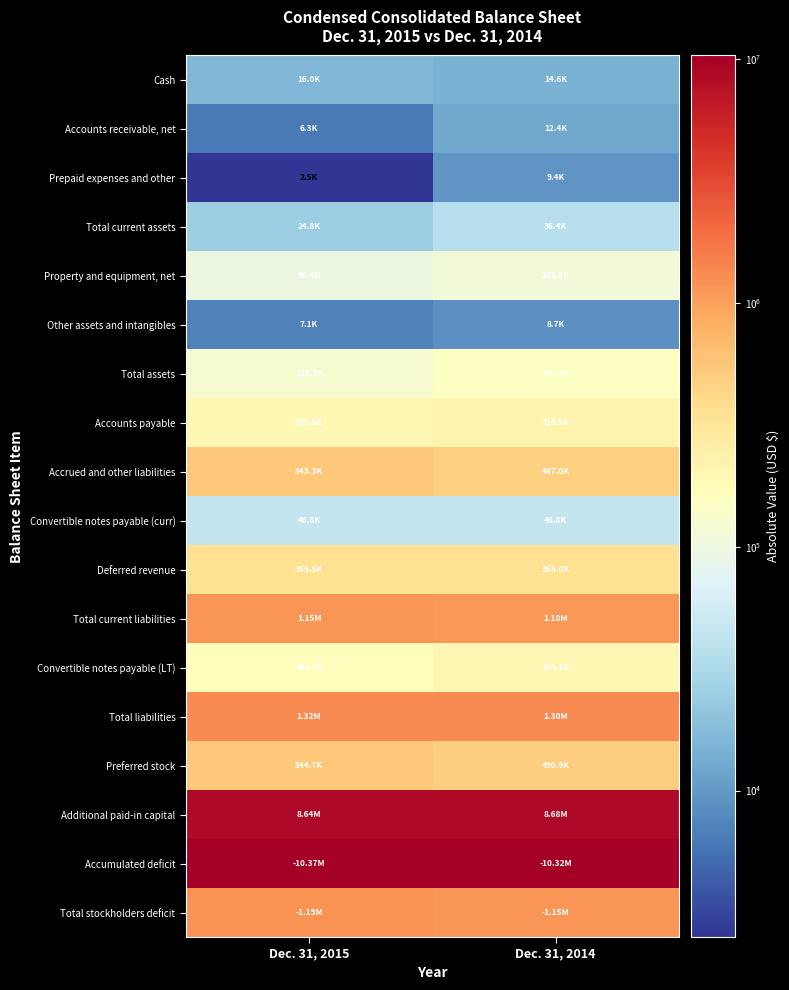

Reading left to right, extract all data points from this chart.

Cash: Dec. 31, 2015=16012	Dec. 31, 2014=14614
Accounts receivable, net: Dec. 31, 2015=6308	Dec. 31, 2014=12389
Prepaid expenses and other: Dec. 31, 2015=2505	Dec. 31, 2014=9377
Total current assets: Dec. 31, 2015=24825	Dec. 31, 2014=36380
Property and equipment, net: Dec. 31, 2015=96388	Dec. 31, 2014=109288
Other assets and intangibles: Dec. 31, 2015=7064	Dec. 31, 2014=8661
Total assets: Dec. 31, 2015=128277	Dec. 31, 2014=154329
Accounts payable: Dec. 31, 2015=201540	Dec. 31, 2014=214917
Accrued and other liabilities: Dec. 31, 2015=543316	Dec. 31, 2014=486961
Convertible notes payable (curr): Dec. 31, 2015=46811	Dec. 31, 2014=46811
Deferred revenue: Dec. 31, 2015=355545	Dec. 31, 2014=354967
Total current liabilities: Dec. 31, 2015=1147212	Dec. 31, 2014=1103656
Convertible notes payable (LT): Dec. 31, 2015=168025	Dec. 31, 2014=199063
Total liabilities: Dec. 31, 2015=1315237	Dec. 31, 2014=1302719
Preferred stock: Dec. 31, 2015=544703	Dec. 31, 2014=490905
Additional paid-in capital: Dec. 31, 2015=8640542	Dec. 31, 2014=8678869
Accumulated deficit: Dec. 31, 2015=10372296	Dec. 31, 2014=10318255
Total stockholders deficit: Dec. 31, 2015=1186960	Dec. 31, 2014=1148390